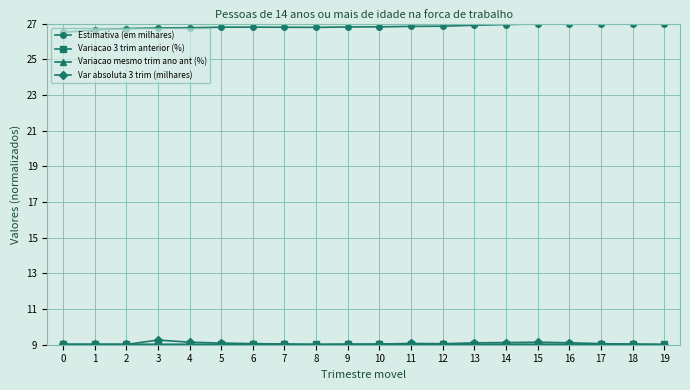

True or false: Estimativa (em milhares) and Var absoluta 3 trim (milhares) intersect in this chart.

False